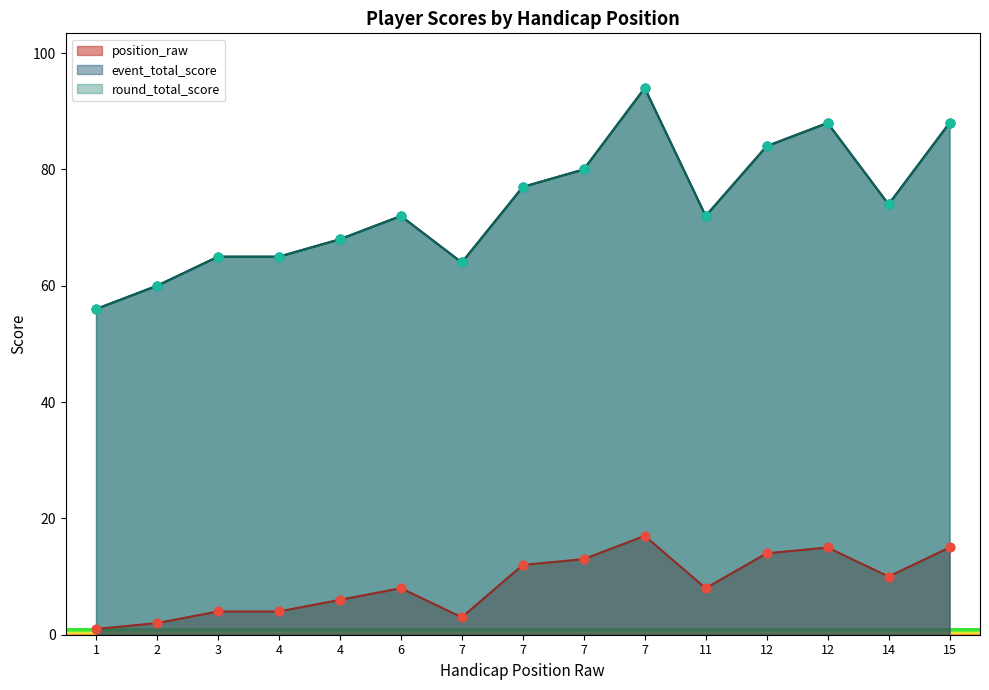

What are all the series names shown in the legend?

position_raw, event_total_score, round_total_score